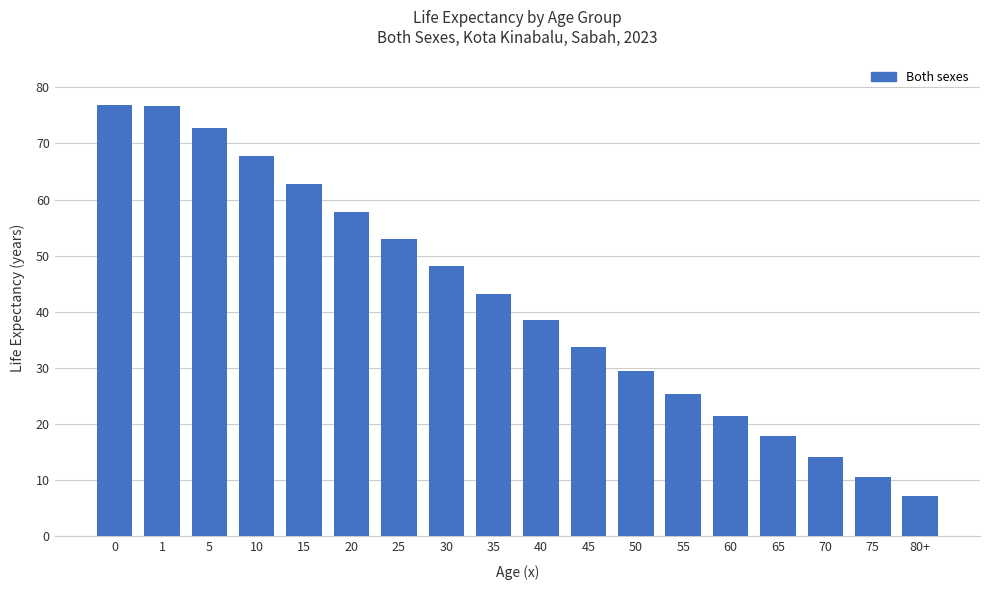

The chart shows a value of 7.2 at 80+. True or false?

True